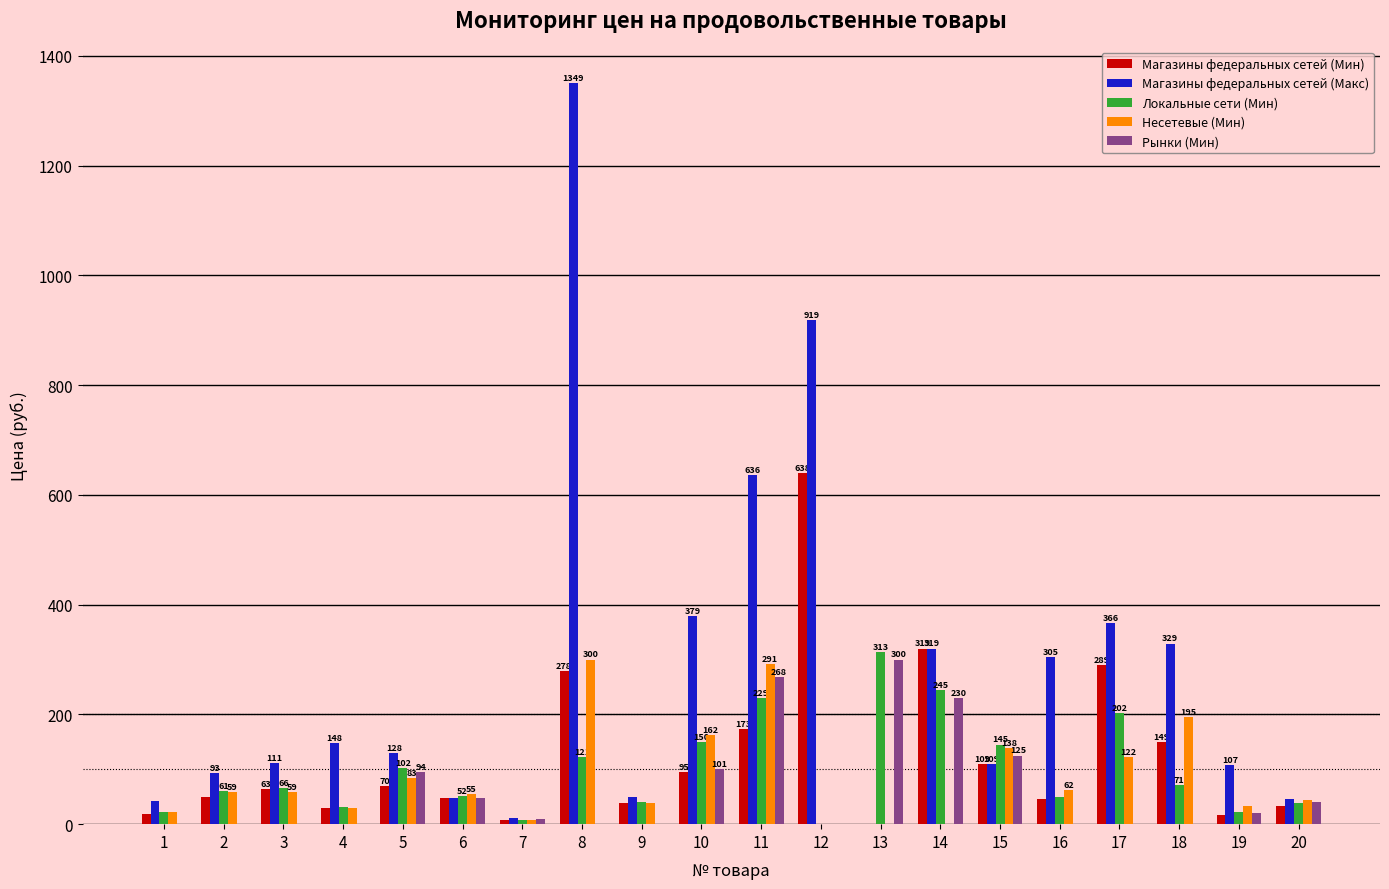

At how many categories does at least one series exceed 972?

1